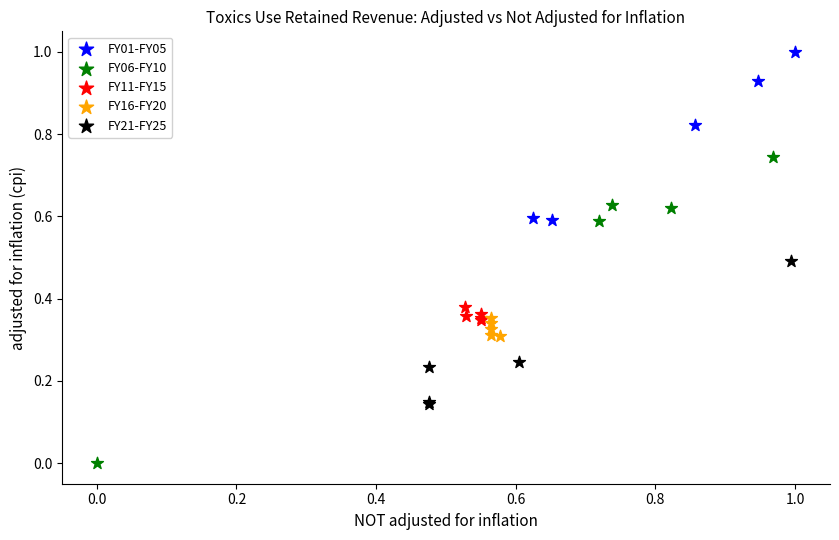

Which series contains the lowest Y value?

FY06-FY10